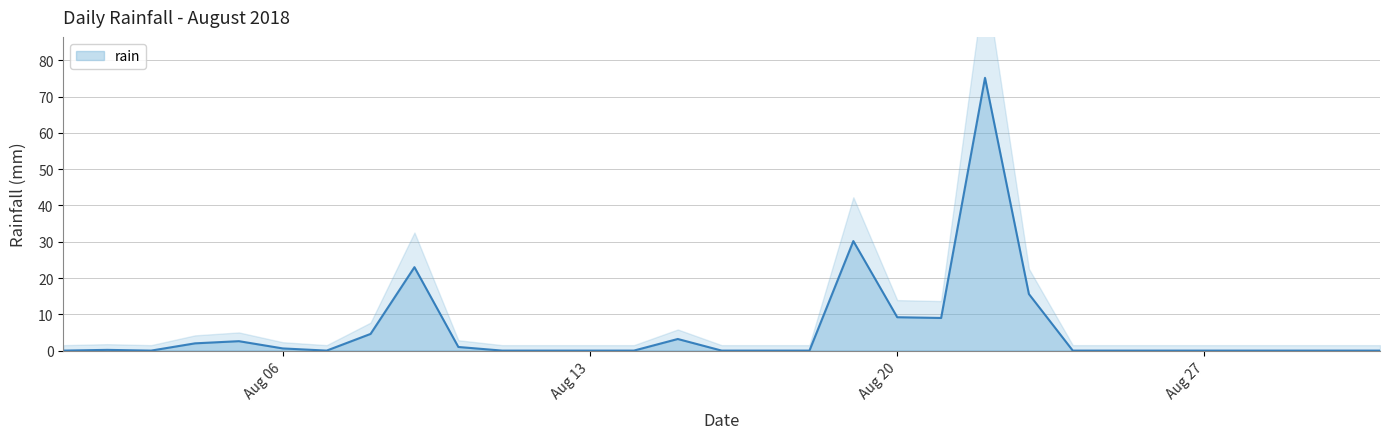

What is the maximum value for rain?

75.2